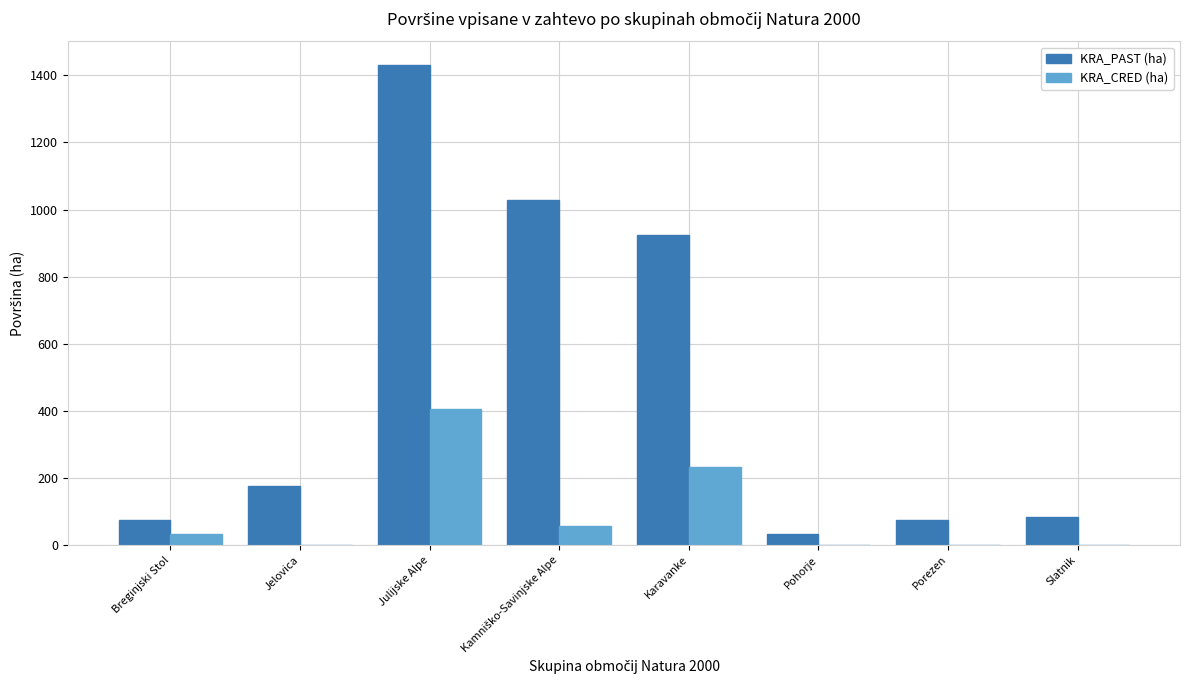

At which category is the sum across all series the highest?

Julijske Alpe